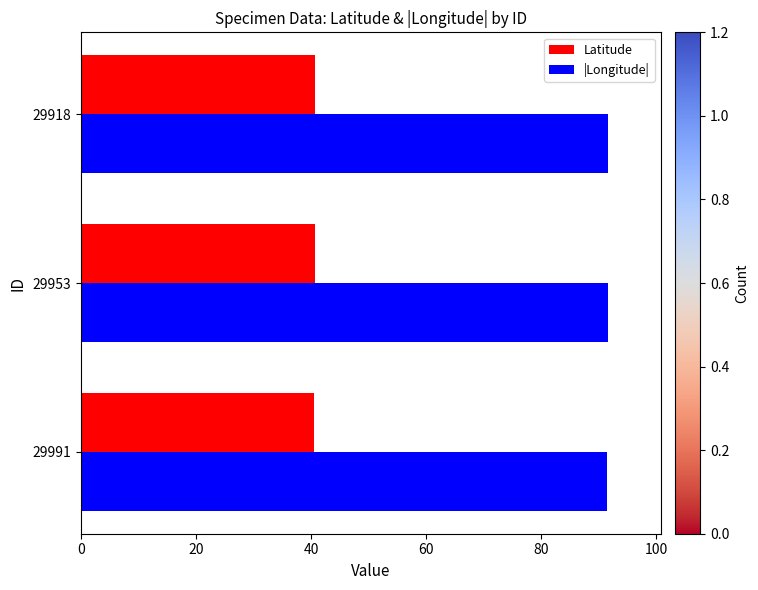

True or false: |Longitude| has a value of 91.7 at 29918.

True